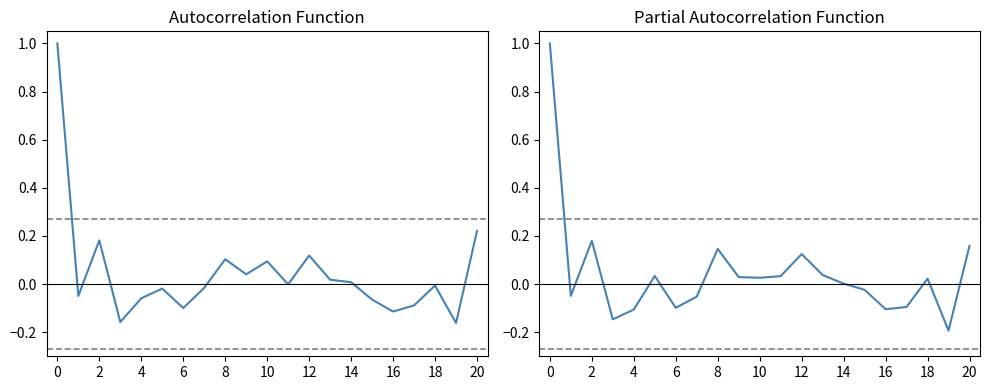

True or false: ACF has more than 2 points higher than both neighbors.

True